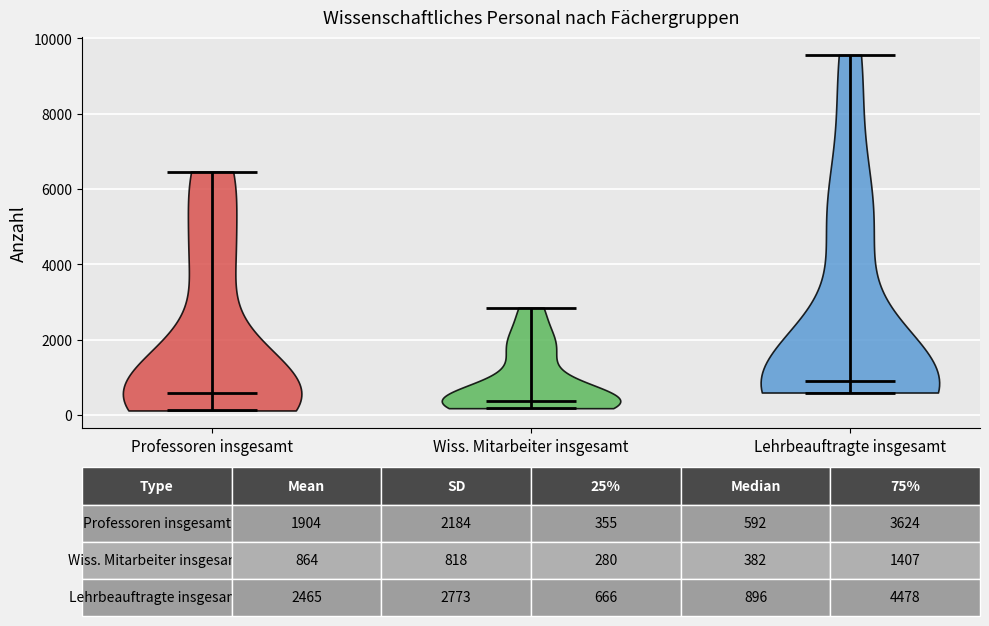

Which violin has the lowest median line?

Wiss. Mitarbeiter insgesamt